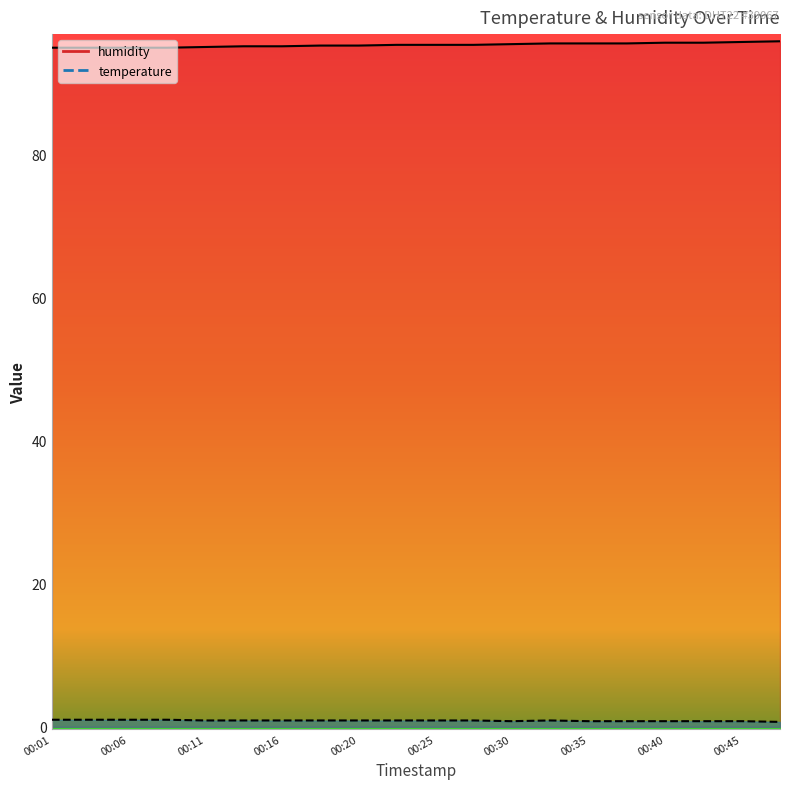

Which category has the highest value in the humidity series?

00:47